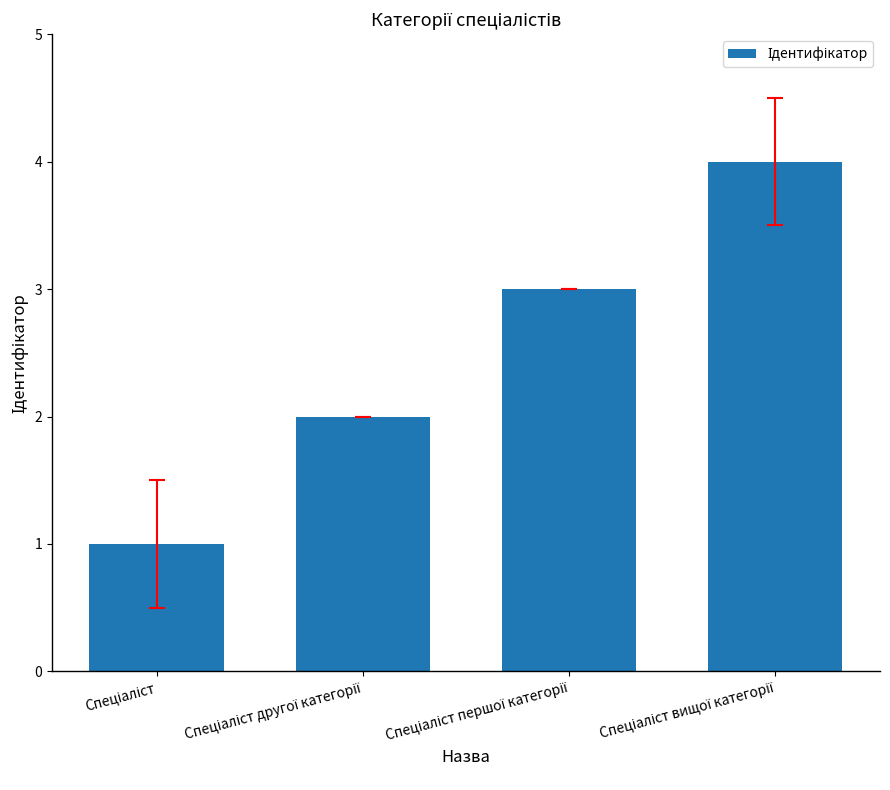

What is the greatest value displayed?

4